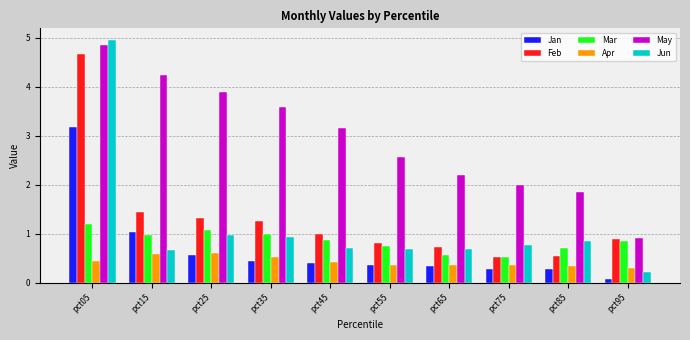

What is the sum of the Feb values at pct85 and pct55?

1.4